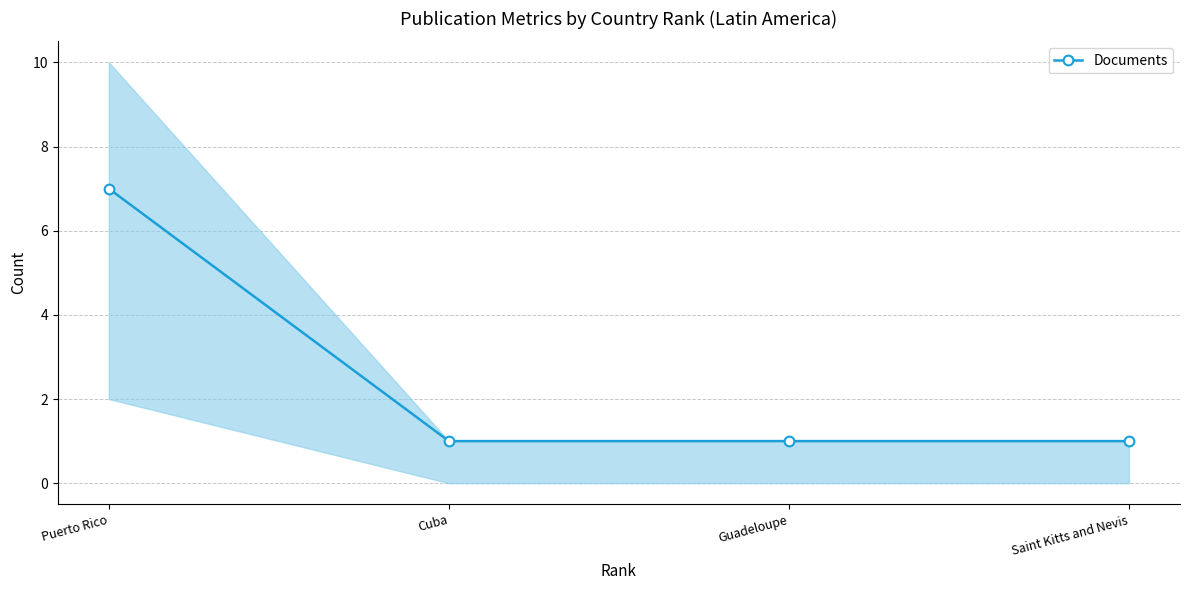

What is the value of the 2nd point from the left?

1